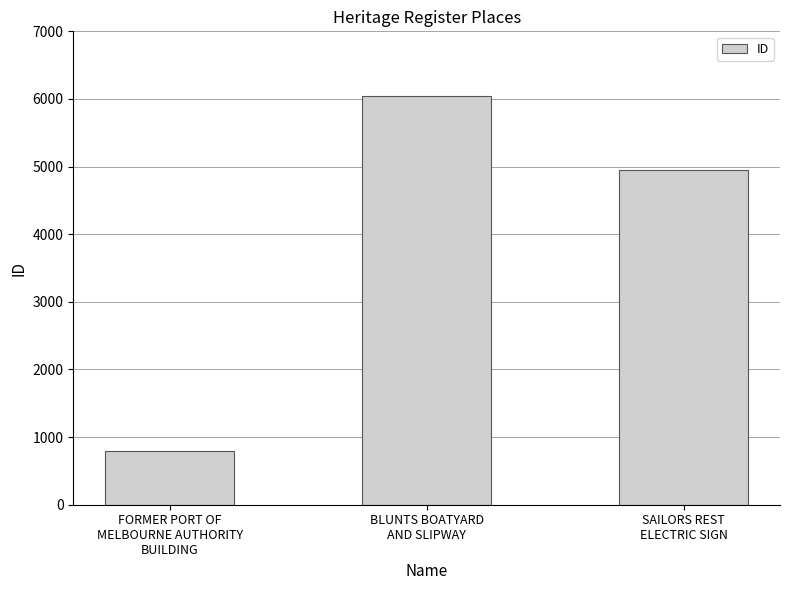

Are the bars horizontal?

No